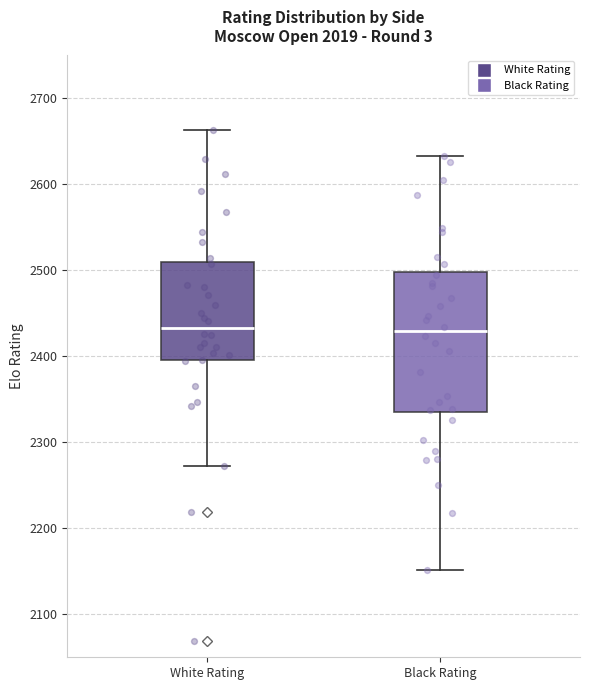

Where is the lower edge of the box for White Rating on the y-axis? The values are not printed on the chart, so give them approximately, as read against the axis.

2400